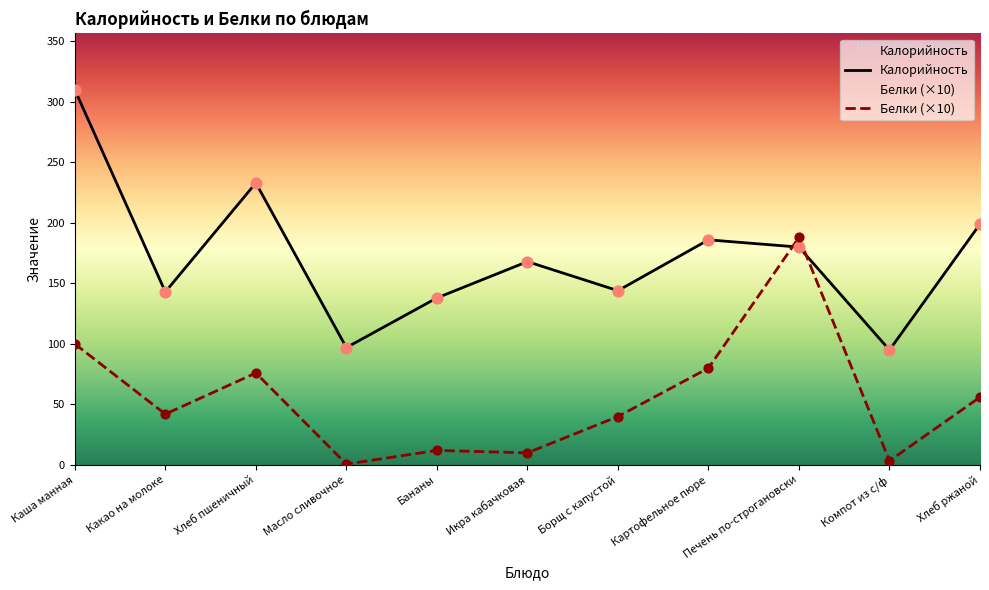

At how many categories does at least one series exceed 237?

1